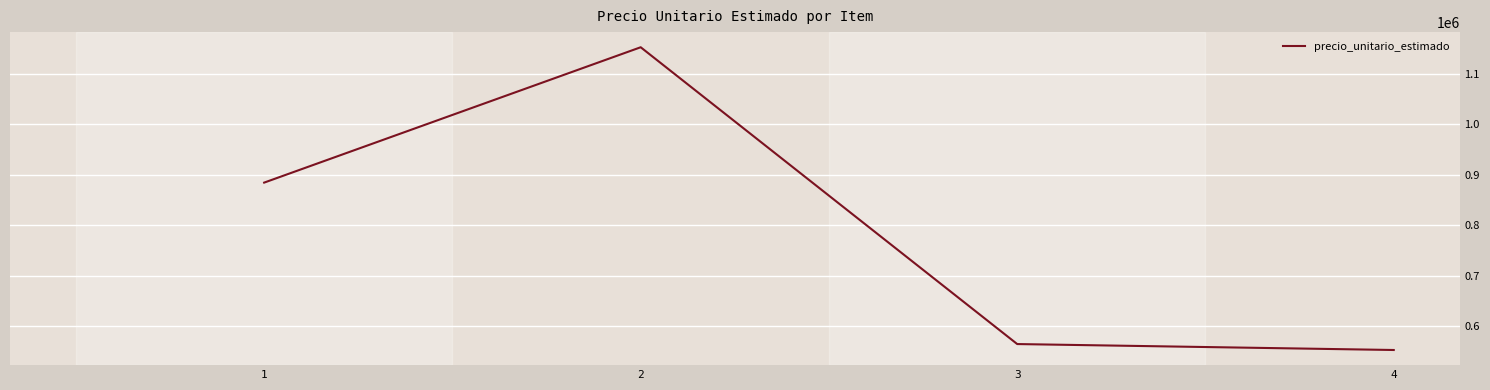

What is the change in value from 2 to 3?

-588217